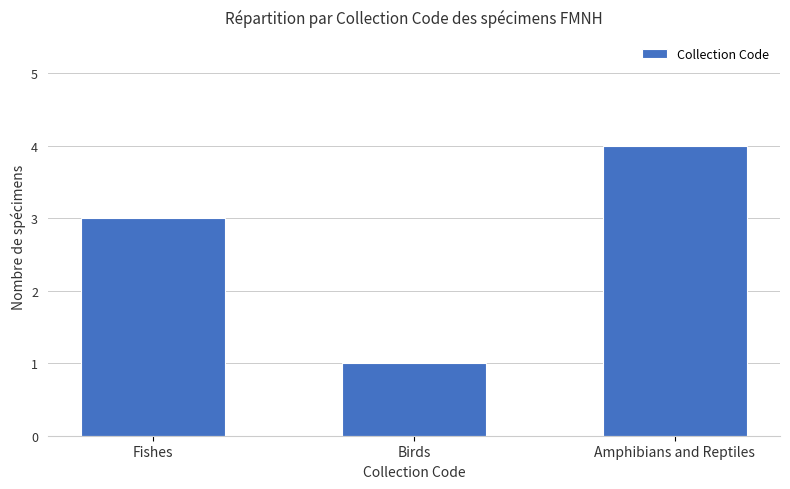

Which category has the lowest value across all series?

Birds